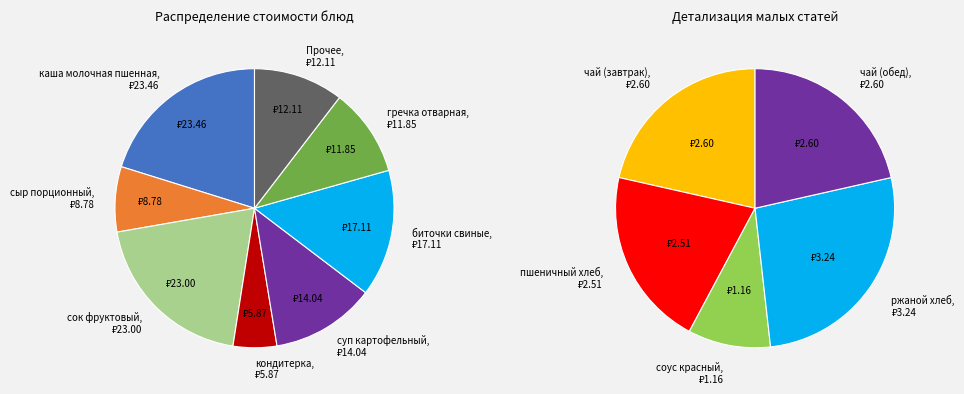

Is it true that биточки свиные is 20% of the pie?

False